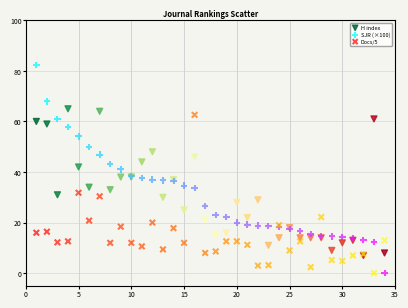

Which series has the widest spread of Y values?

SJR (×100)